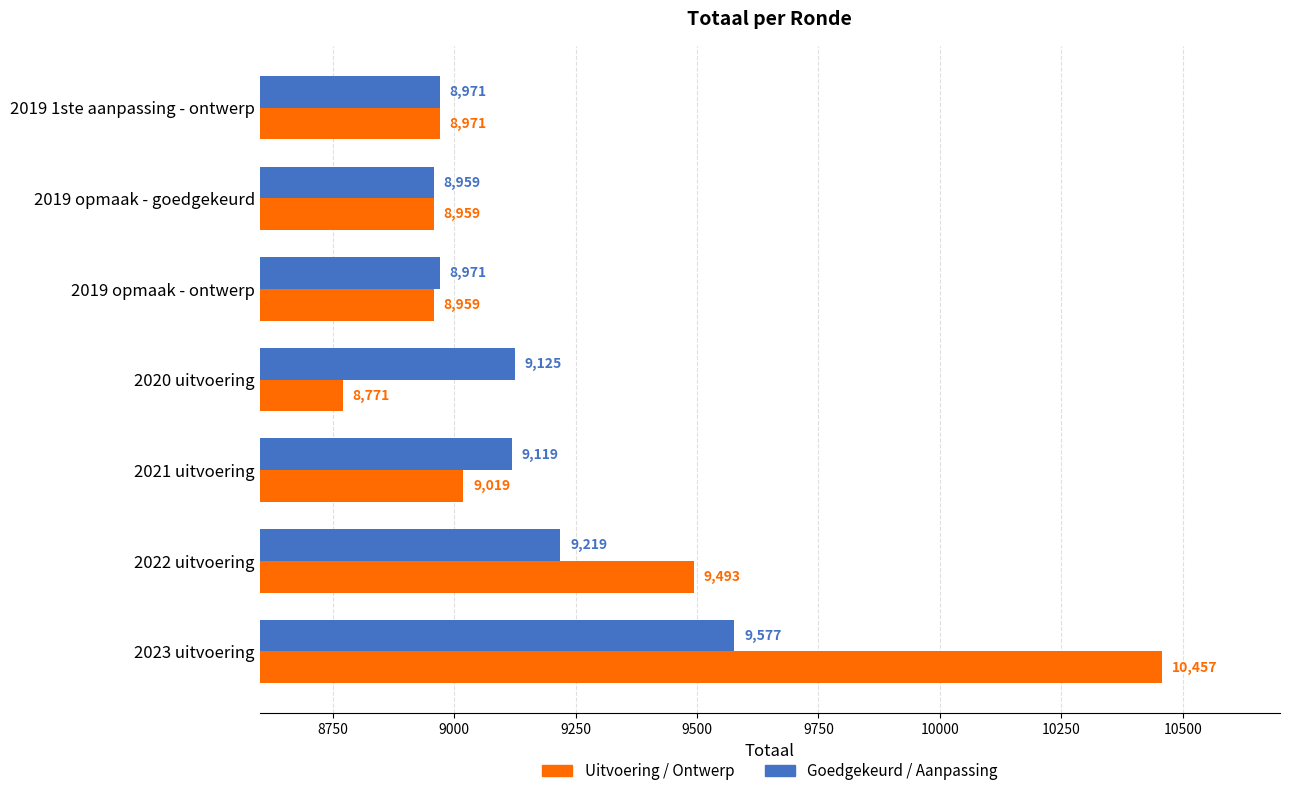

Rank the series by their average value, from highest to lowest.

Uitvoering / Ontwerp, Goedgekeurd / Aanpassing